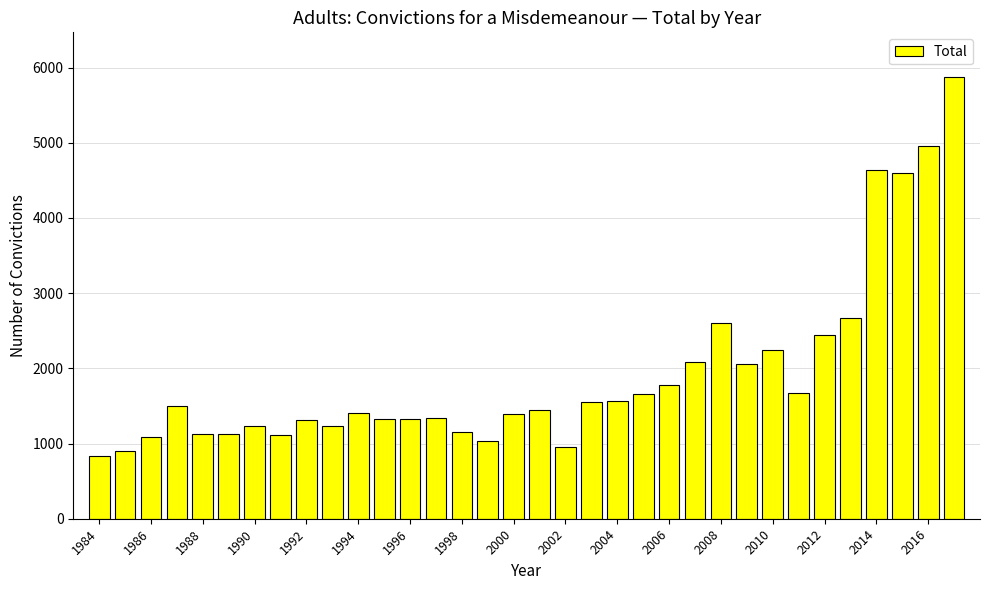

What is the sum of all values?

65273